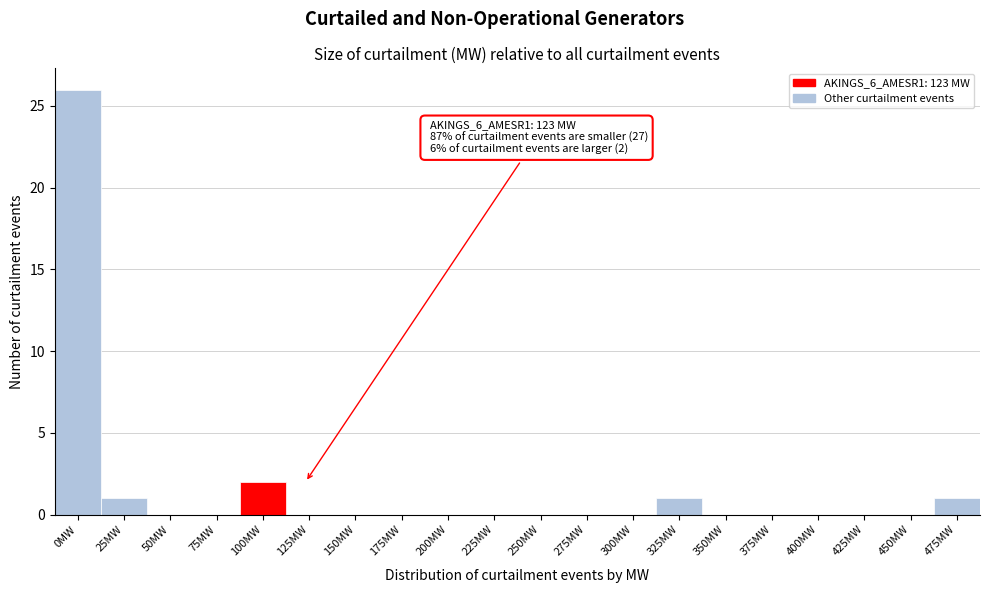

Reading right to left, extract all data points from this chart.

475MW=1	450MW=0	425MW=0	400MW=0	375MW=0	350MW=0	325MW=1	300MW=0	275MW=0	250MW=0	225MW=0	200MW=0	175MW=0	150MW=0	125MW=0	100MW=2	75MW=0	50MW=0	25MW=1	0MW=26